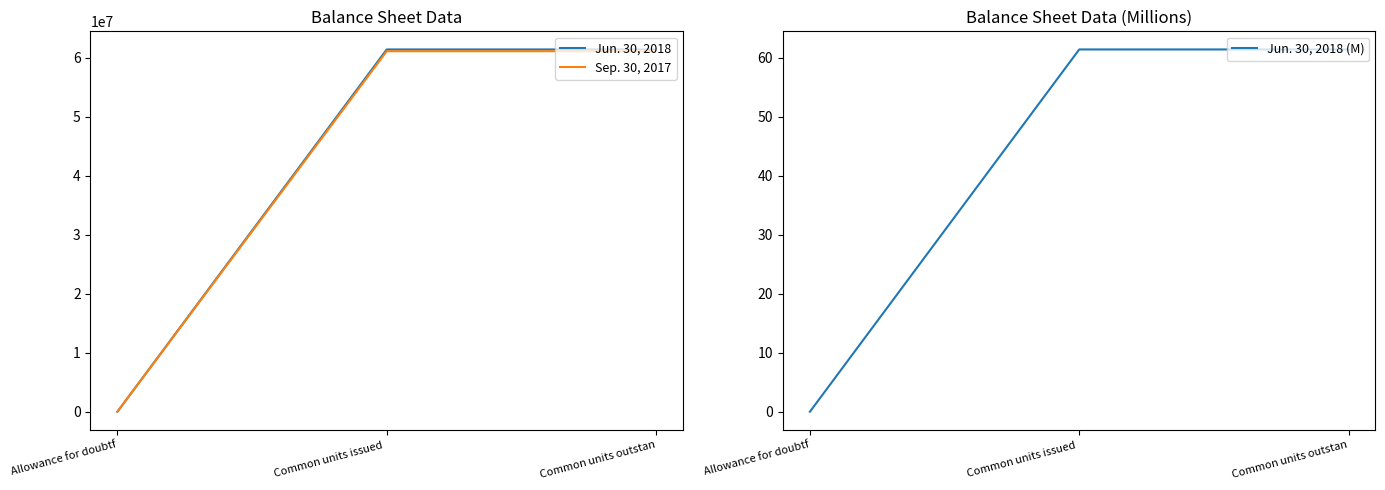

What is the label of the 3rd point from the right?

Allowance for doubtf